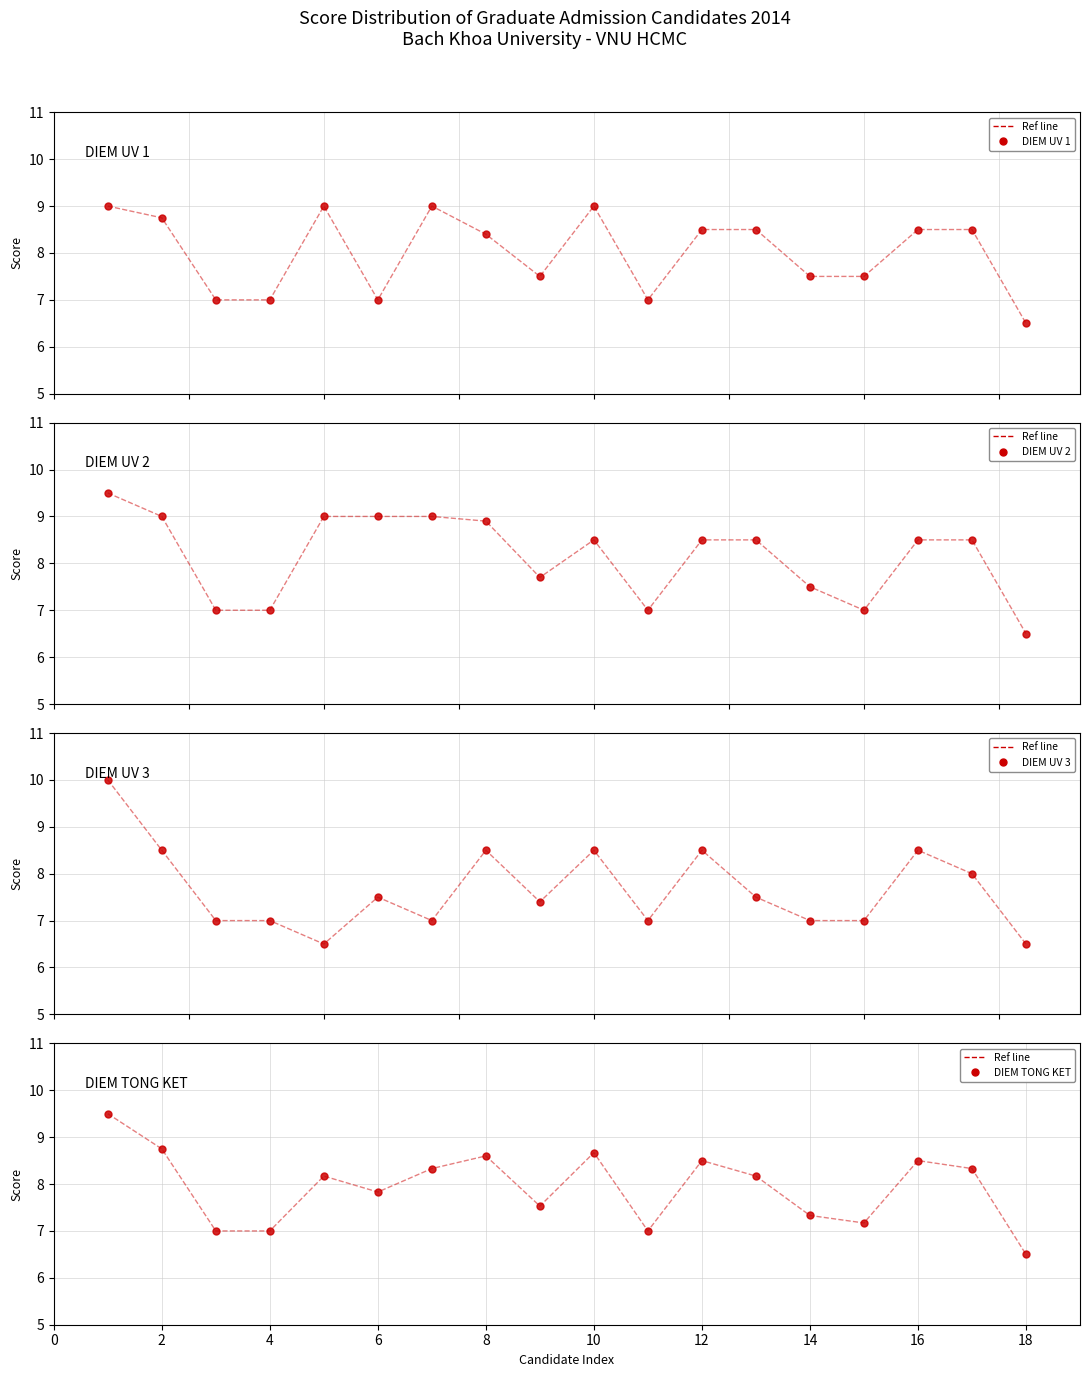

Count the number of data series in this chart.

4